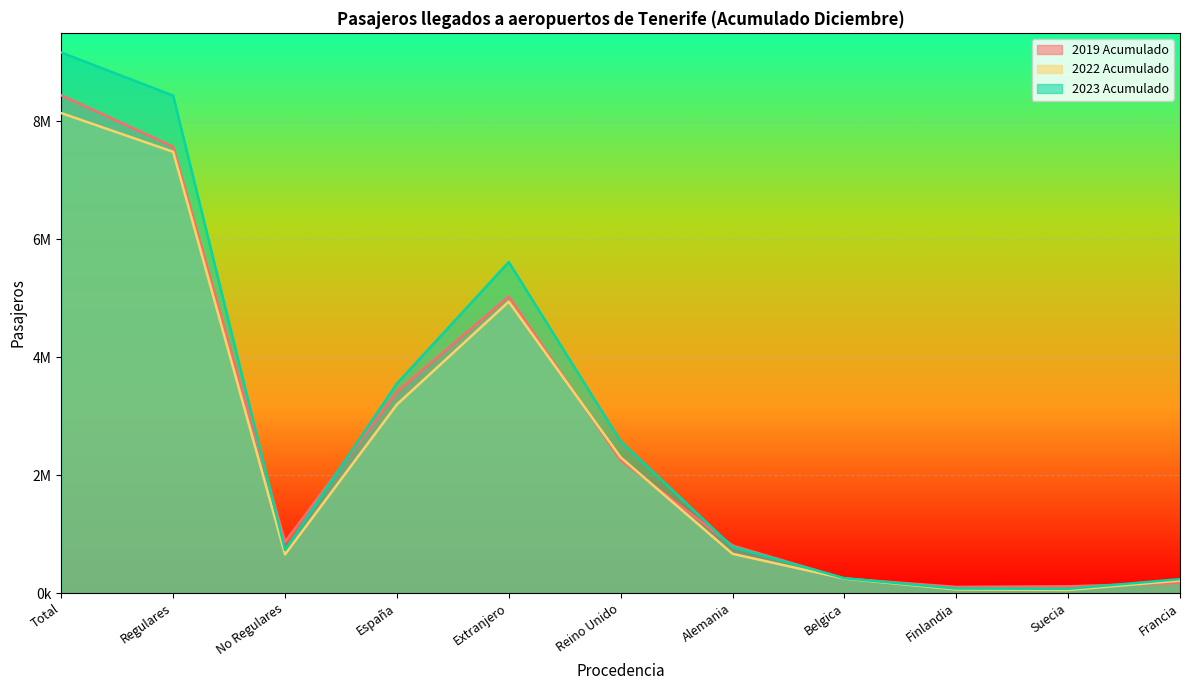

True or false: 2022 Acumulado and 2023 Acumulado cross at least once.

False